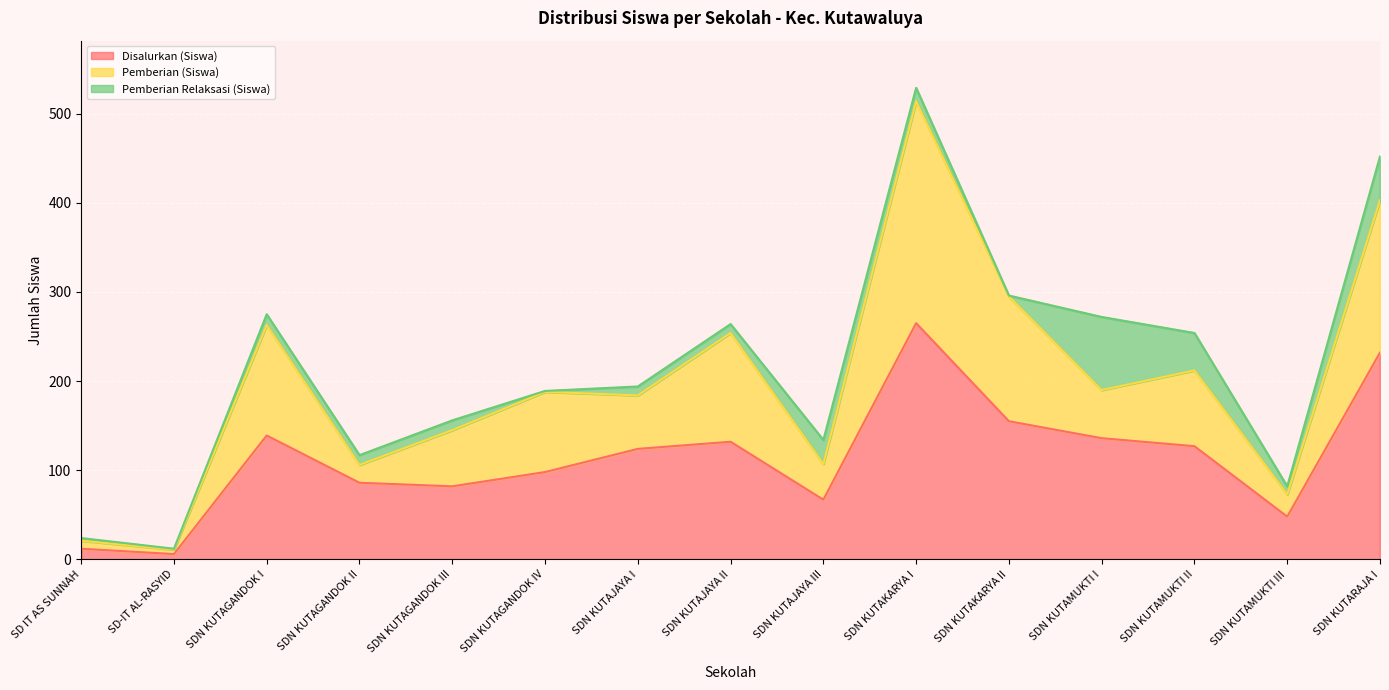

What is the difference between the second highest and second lowest values in the Disalurkan (Siswa) series?

220